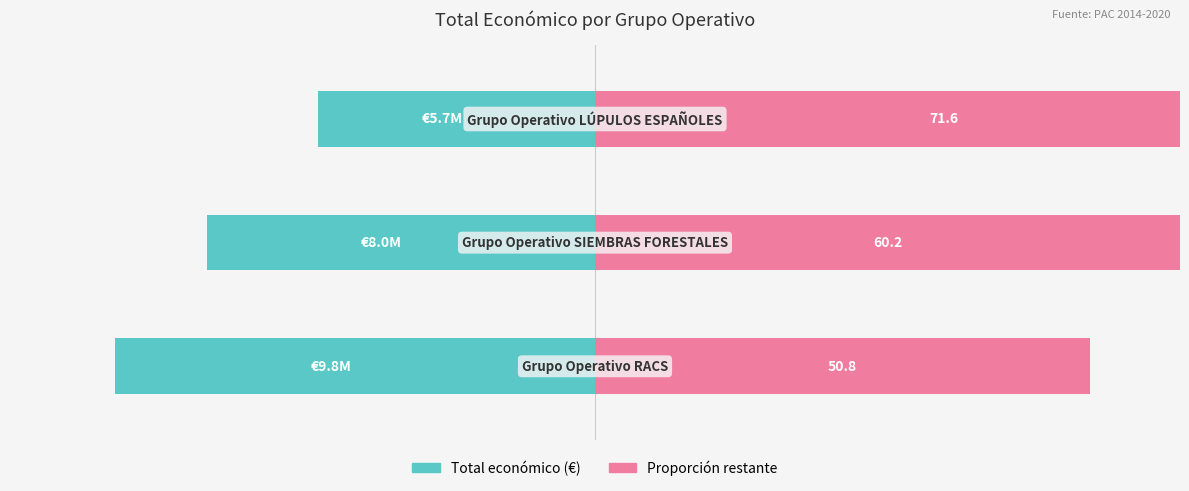

What is the approximate value of Proporción restante at 1?

60.2